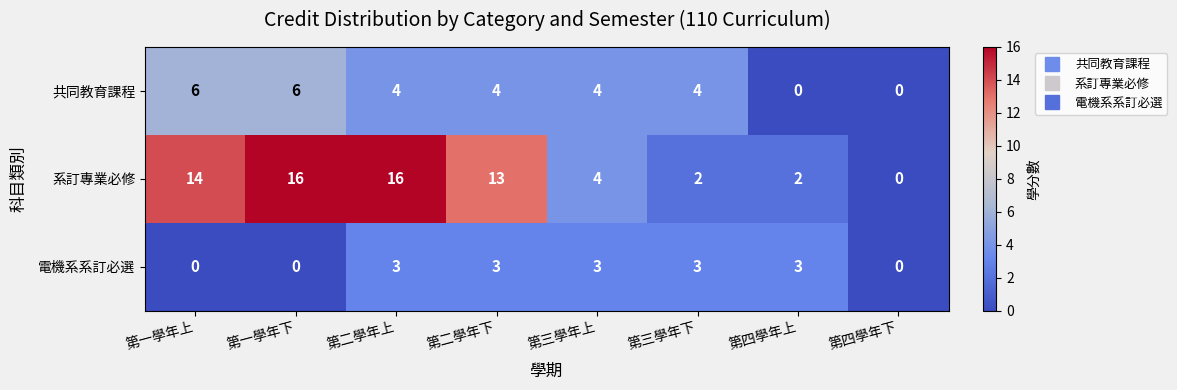

Which category has the lowest value in the 系訂專業必修 series?

第四學年下